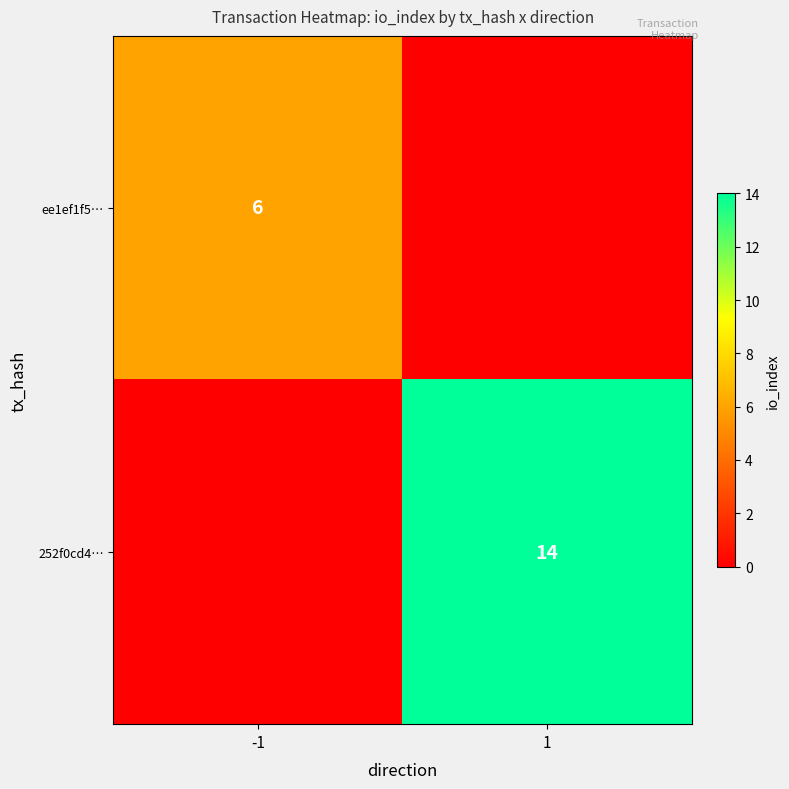

The 252f0cd4… series shows 21 at 1. True or false?

False